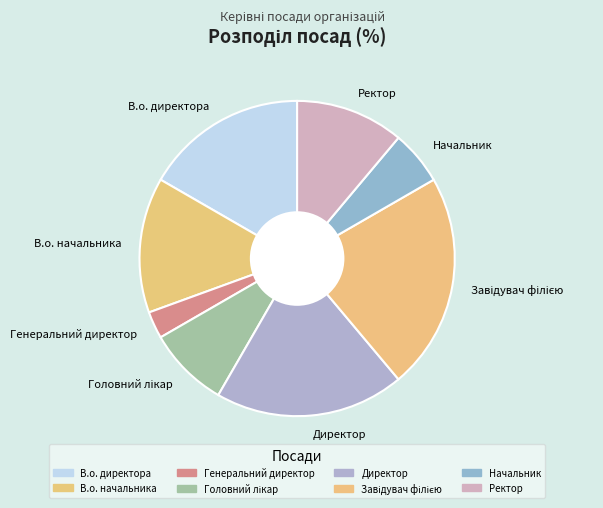

Is the sum of В.о. директора and В.о. начальника greater than half?

No